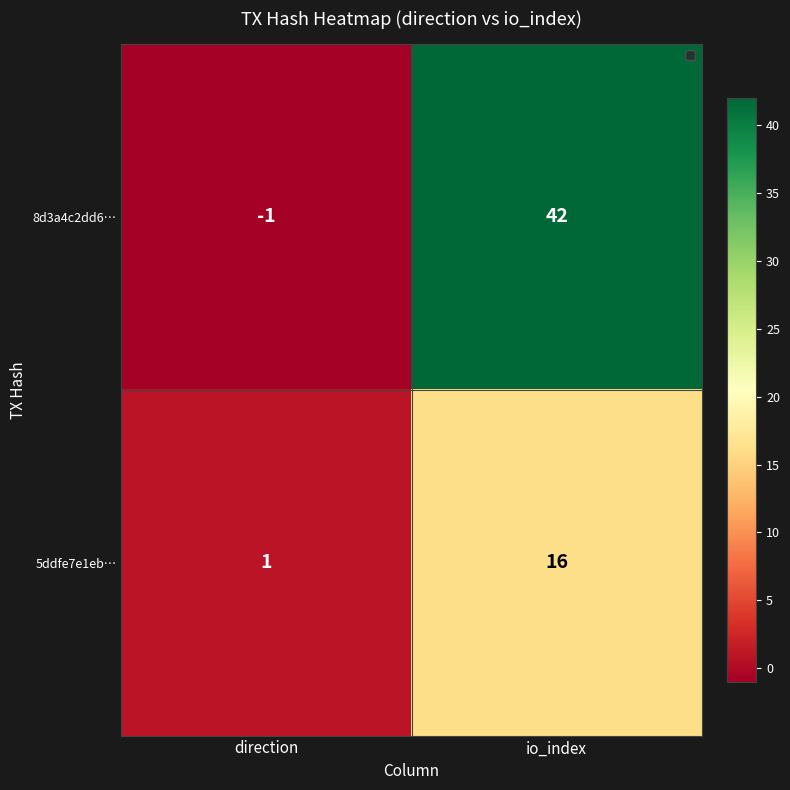

What is the greatest value displayed?

42